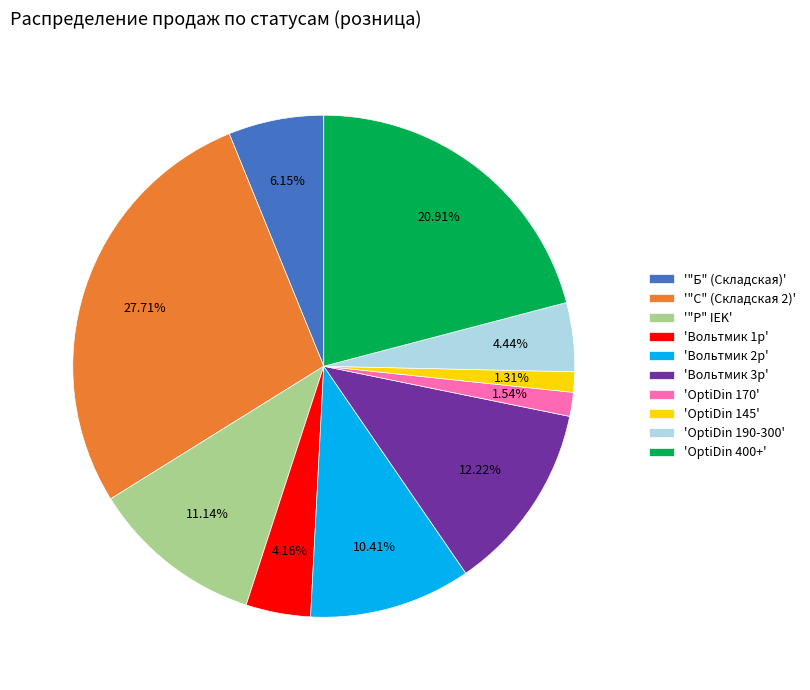

Is '"Р" IEK' the majority of the pie?

No